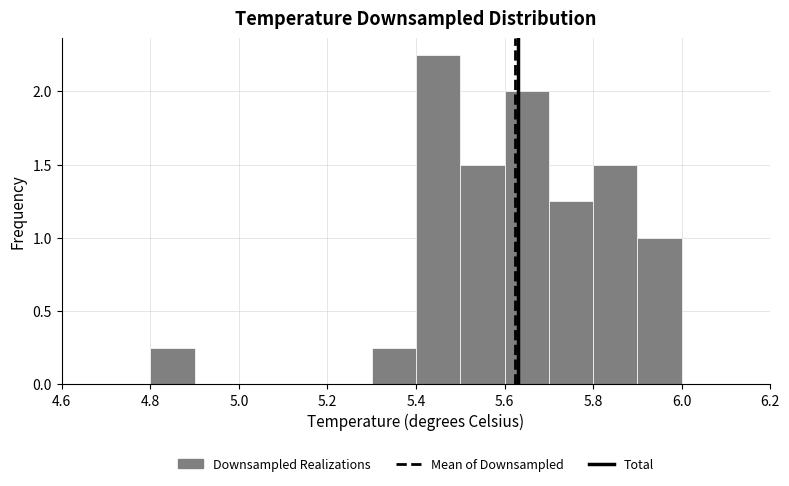

Reading left to right, transcribe this chart: for each bar, give the range it covers on the x-axis and its height. The values are not printed on the chart, so give them approximately, as read against the axis.

4.6 to 4.7: 0
4.7 to 4.8: 0
4.8 to 4.9: 0.25
4.9 to 5.0: 0
5.0 to 5.1: 0
5.1 to 5.2: 0
5.2 to 5.3: 0
5.3 to 5.4: 0.25
5.4 to 5.5: 2.25
5.5 to 5.6: 1.50
5.6 to 5.7: 2.00
5.7 to 5.8: 1.25
5.8 to 5.9: 1.50
5.9 to 6.0: 1.00
6.0 to 6.1: 0
6.1 to 6.2: 0